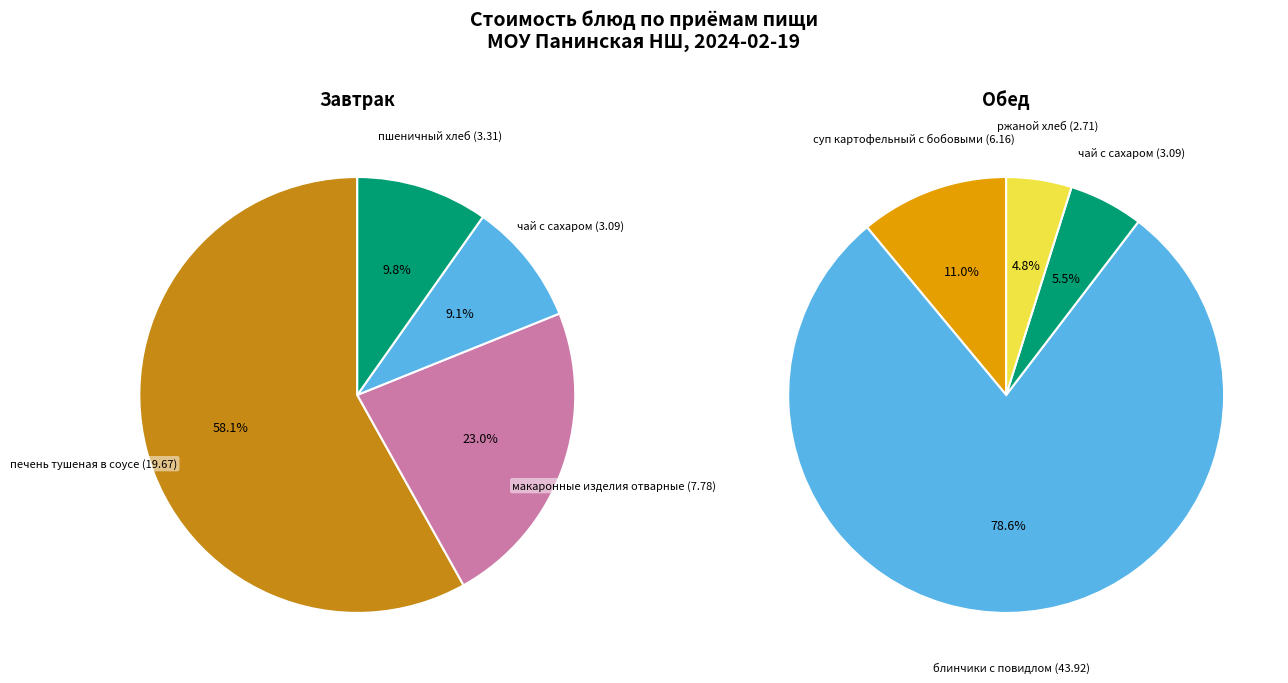

How much of the chart is everything except 3?

90.2%